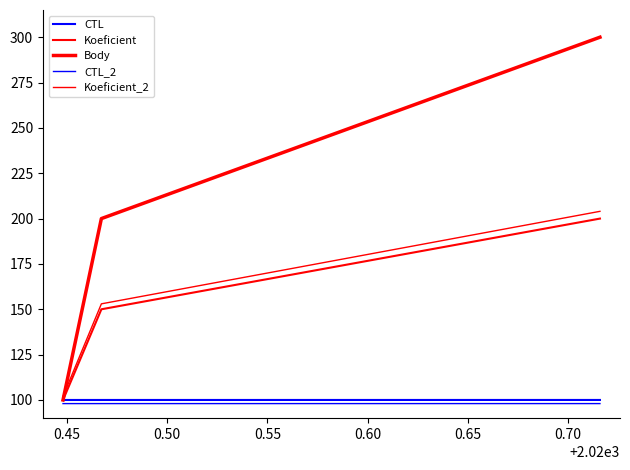

Rank the series by their maximum value, from lowest to highest.

CTL_2, CTL, Koeficient, Koeficient_2, Body